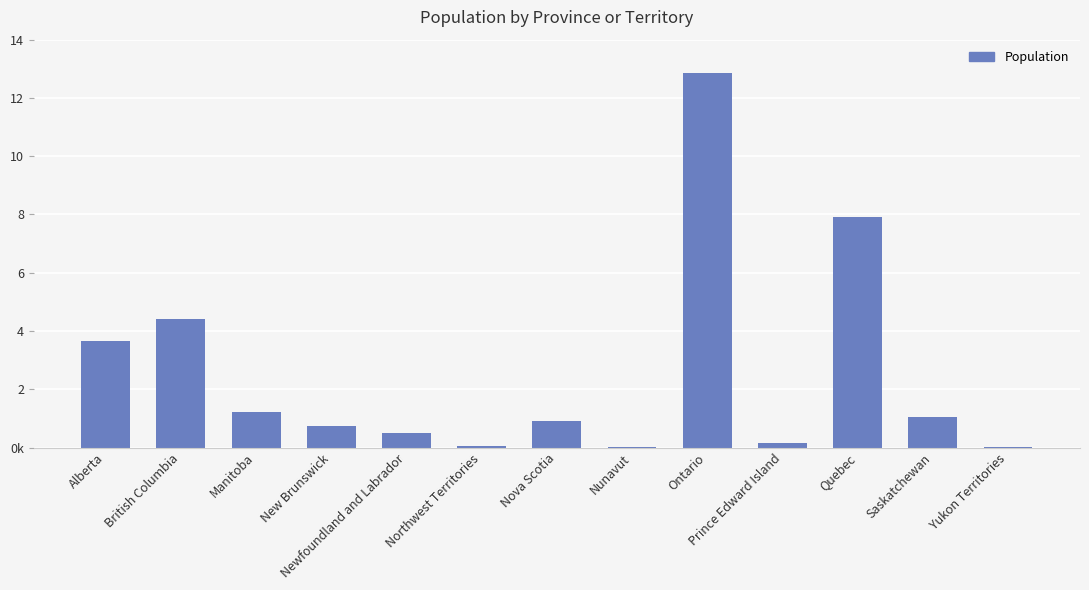

List the labels in order of value, largest first.

Ontario, Quebec, British Columbia, Alberta, Manitoba, Saskatchewan, Nova Scotia, New Brunswick, Newfoundland and Labrador, Prince Edward Island, Northwest Territories, Yukon Territories, Nunavut